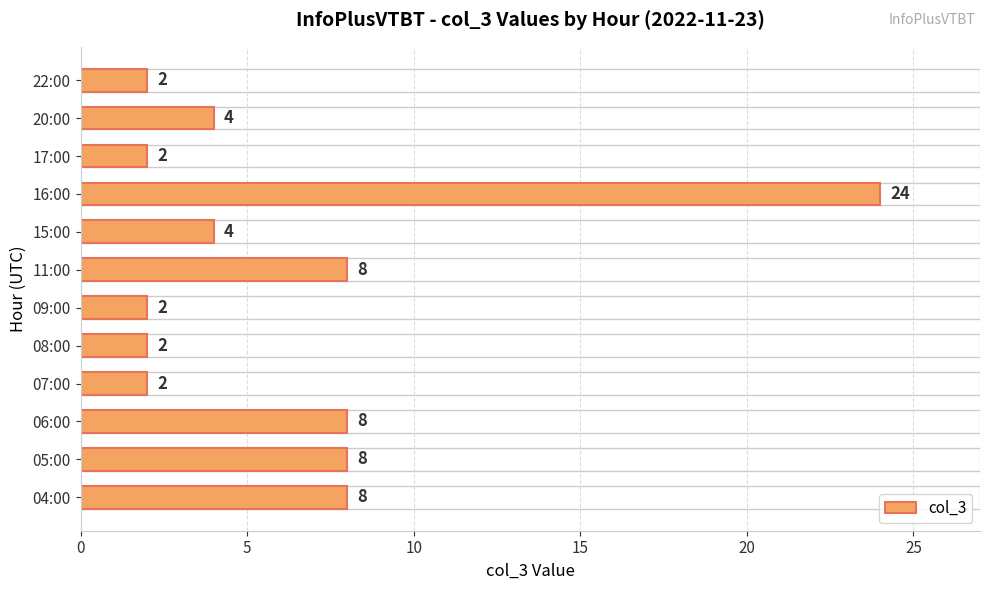

How many distinct data groups are displayed?

1